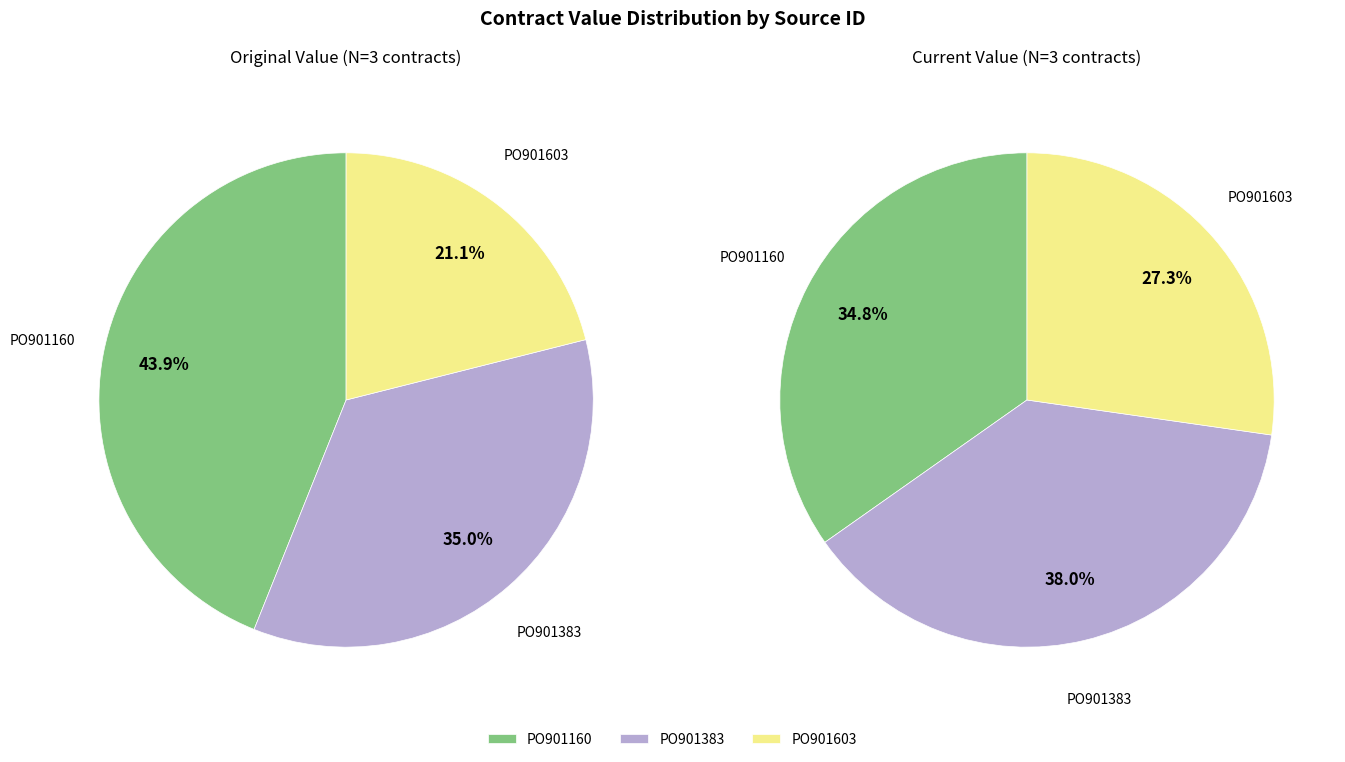

To the nearest percent, what portion does PO901383 represent?

35%